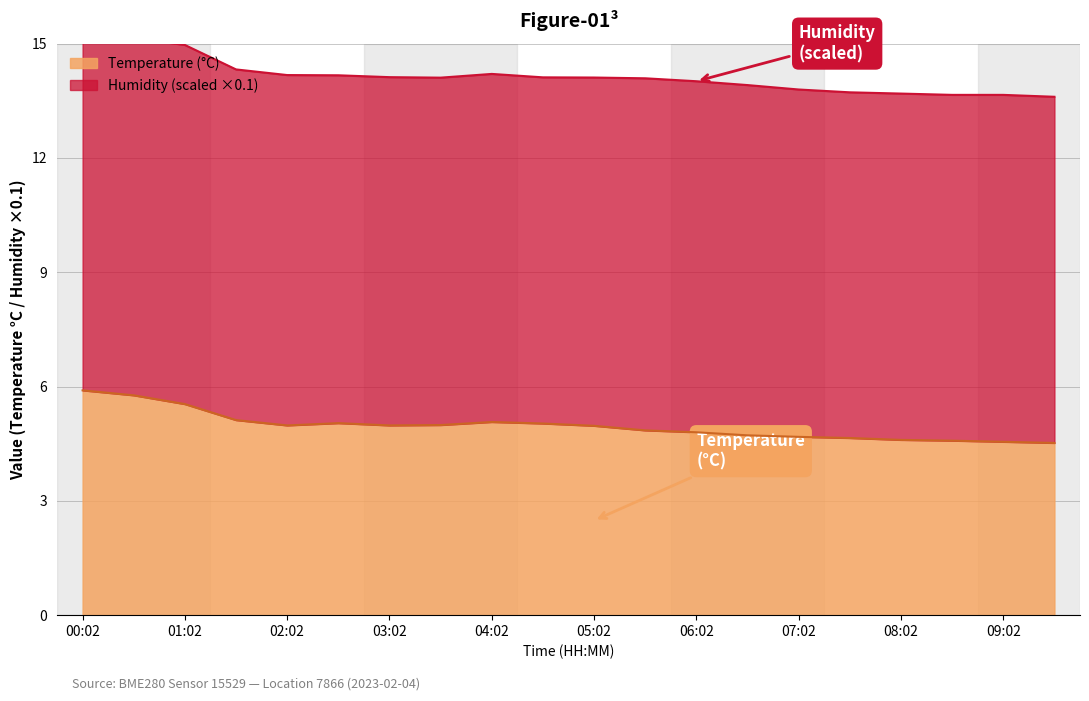

Reading left to right, extract all data points from this chart.

00:02=5.9	00:32=5.8	01:02=5.5	01:32=5.1	02:02=5.0	02:32=5.0	03:02=5.0	03:32=5.0	04:02=5.1	04:32=5.0	05:02=5.0	05:32=4.8	06:02=4.8	06:32=4.7	07:02=4.7	07:32=4.7	08:02=4.6	08:32=4.6	09:02=4.5	09:32=4.5